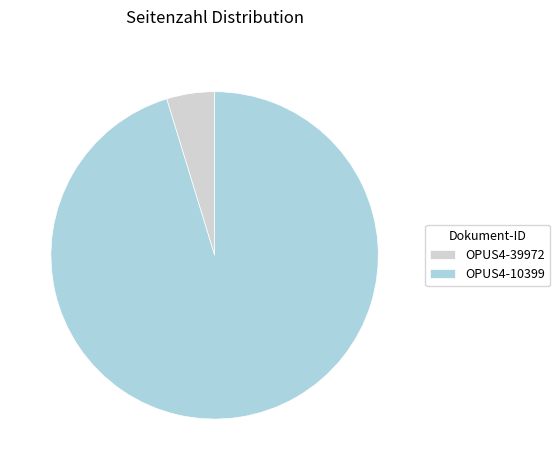

Rank the categories by value from lowest to highest.

OPUS4-39972, OPUS4-10399